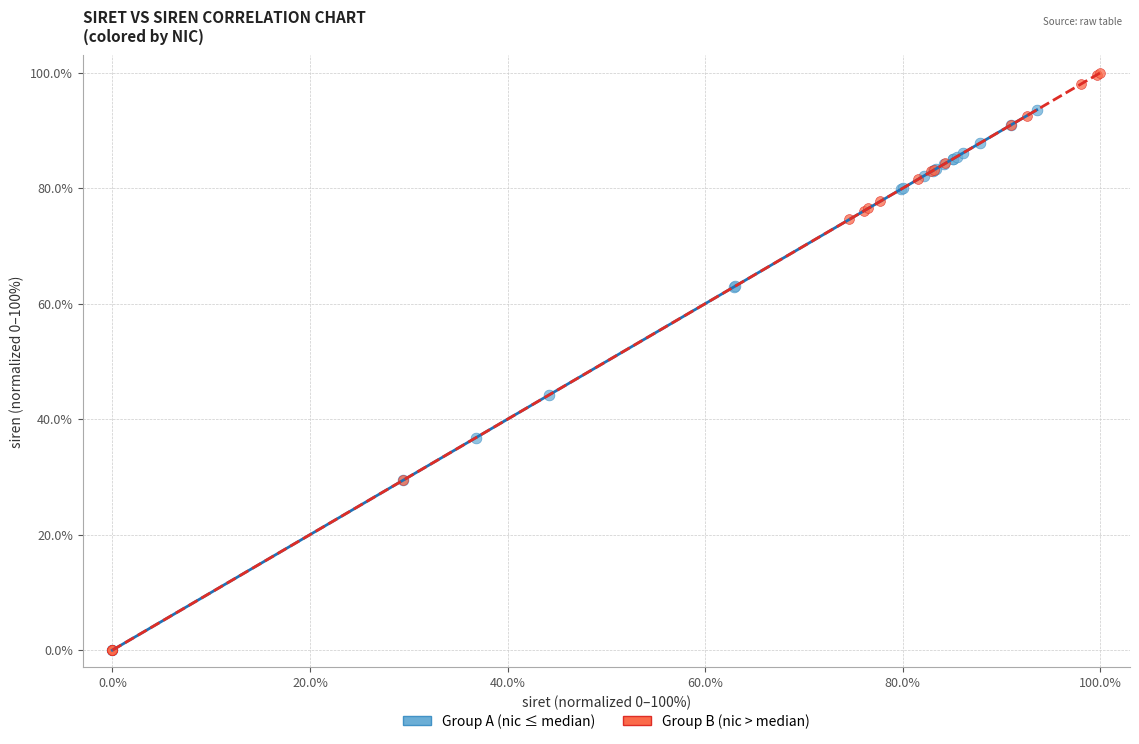

Which series reaches the maximum Y coordinate?

Group B (nic > median)